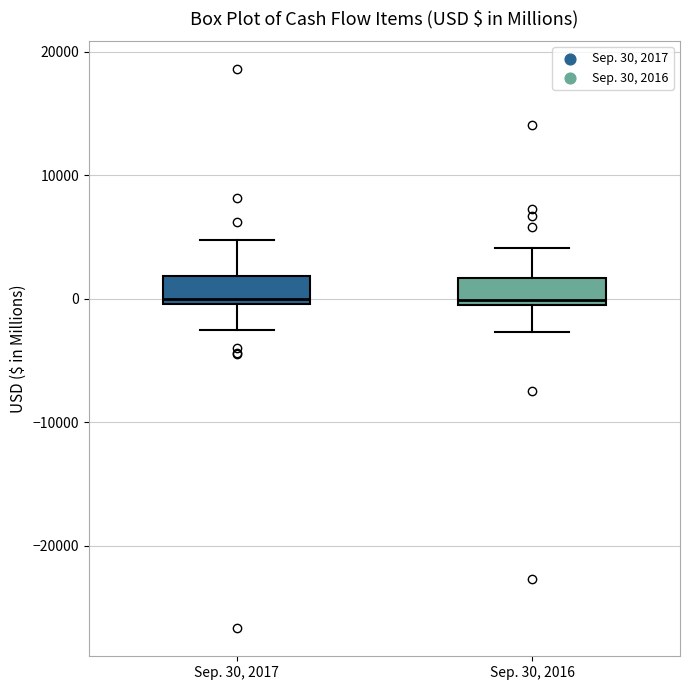

Reading left to right, transcribe this box plot: for each box, give where its median line is, the range the box spans, and where its two whiskers end, as read against the y-axis. The values are not printed on the chart, so give them approximately, as read against the axis.

Sep. 30, 2017: median 0 (just above the box's lower edge), box 0 to 2000, whiskers -3000 to 5000
Sep. 30, 2016: median 0 (just above the box's lower edge), box 0 to 2000, whiskers -3000 to 4000